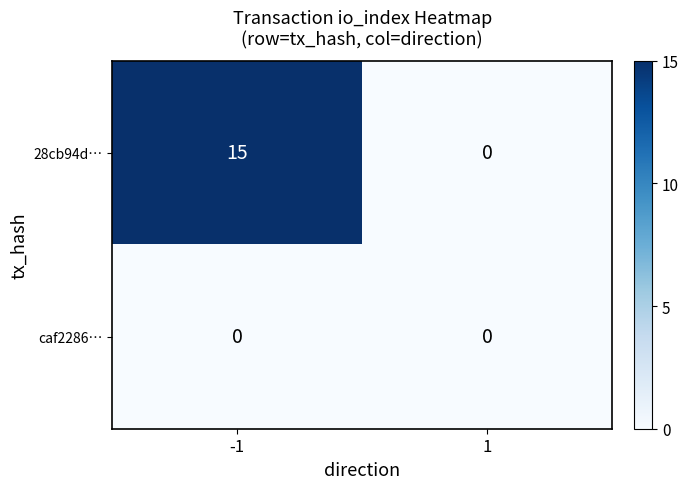

Reading left to right, extract all data points from this chart.

28cb94d…: -1=15	1=0
caf2286…: -1=0	1=0